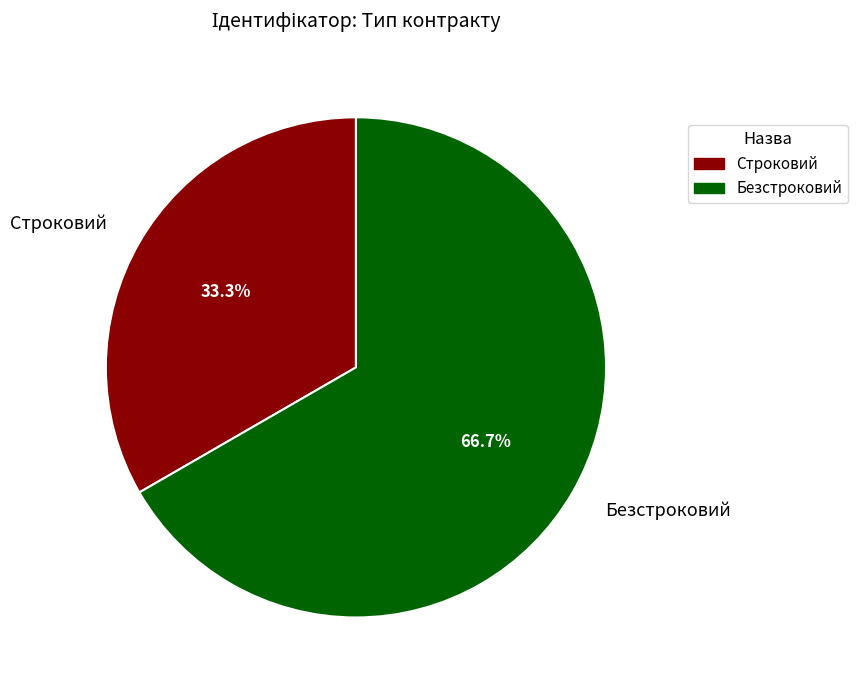

Which slice represents more than half of the pie?

Безстроковий